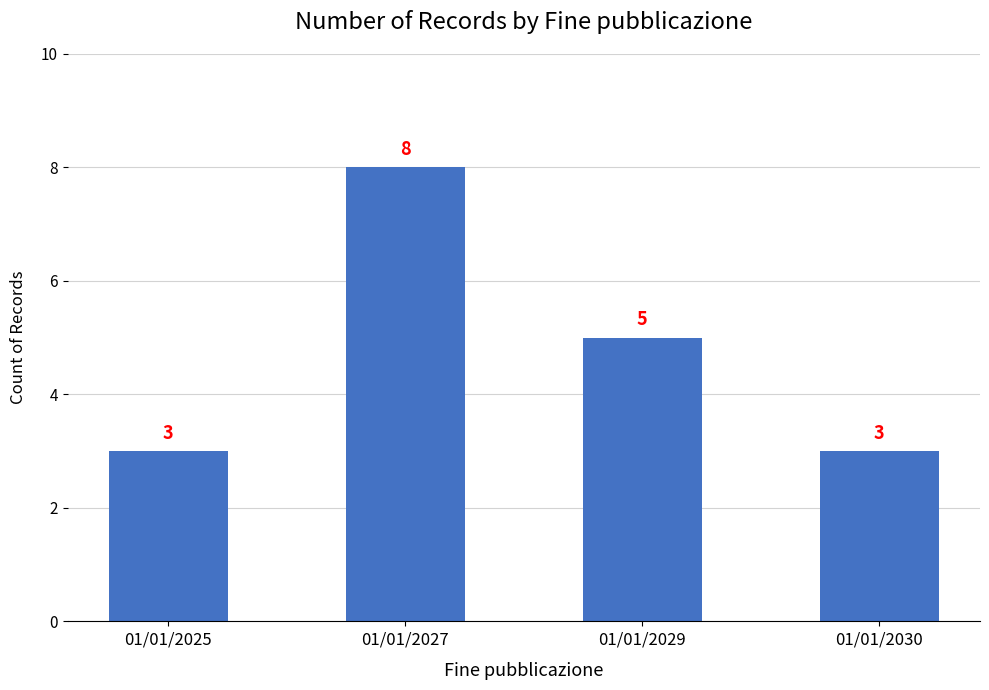

What is the minimum value shown in the chart?

3